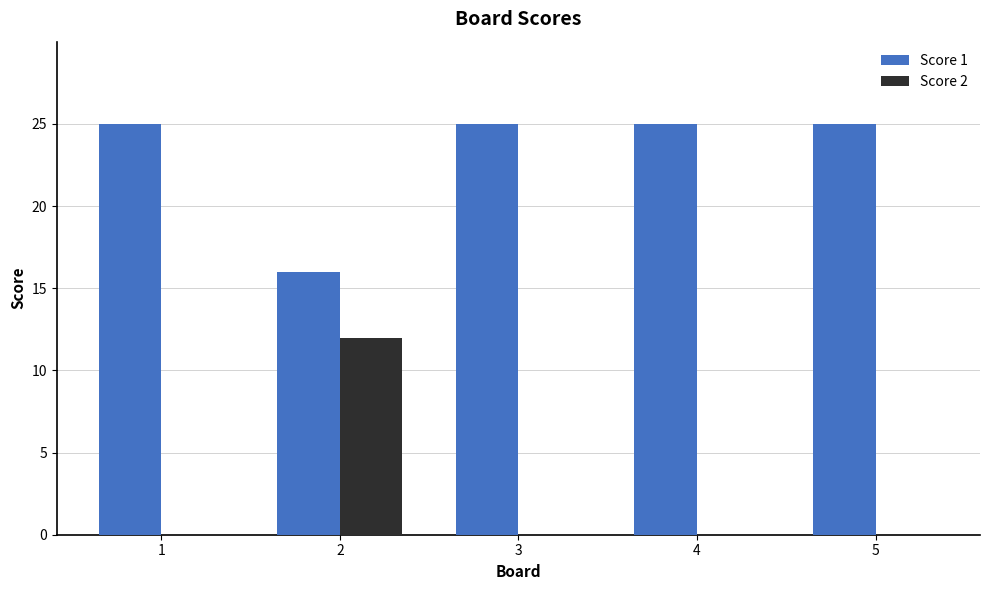

Which series has the largest total across all categories?

Score 1